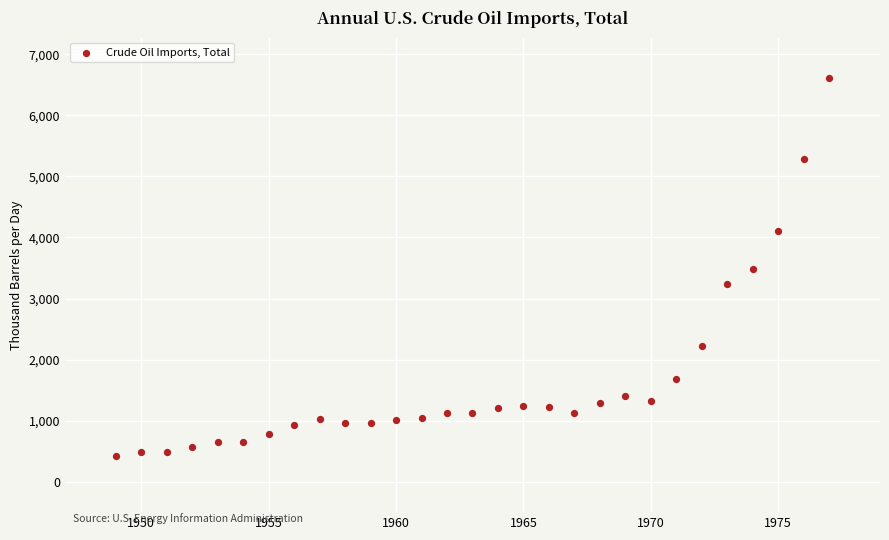

What is the range of X values (max minus min)?

28.0